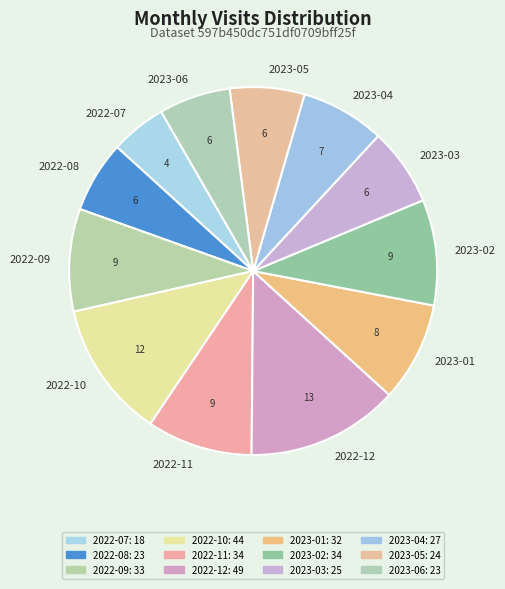

Combined, do 2023-06 and 2022-10 account for over 50%?

No